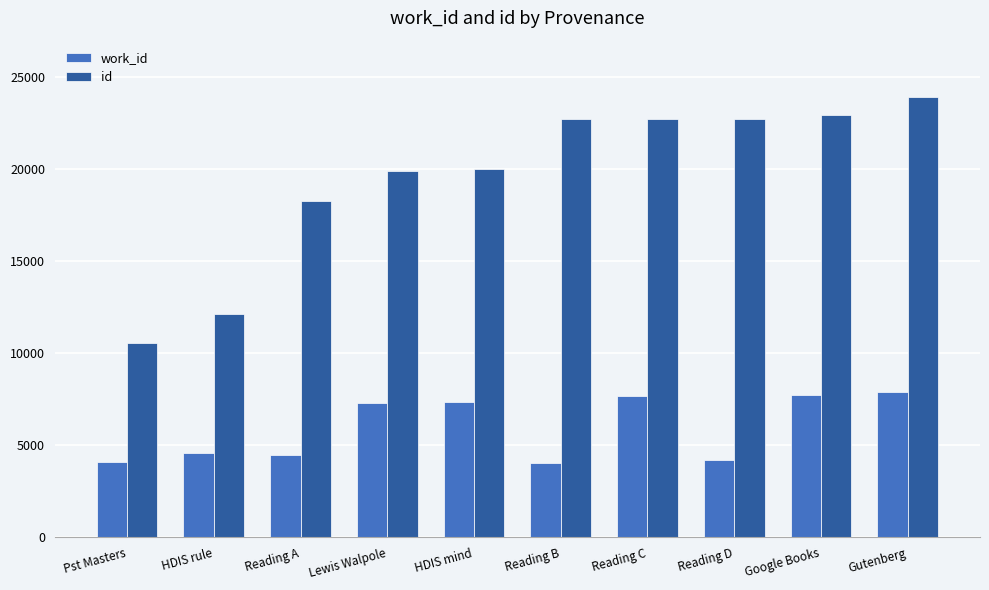

What is the smallest value displayed?

4024